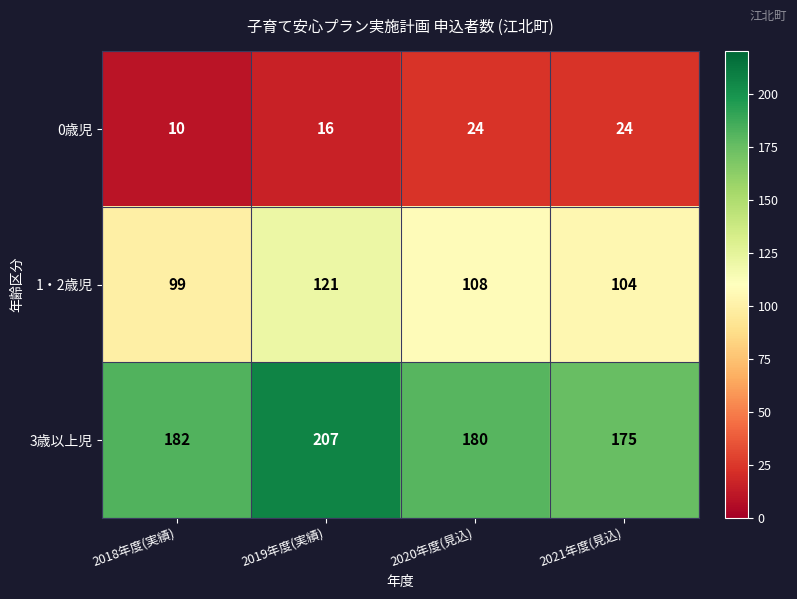

What is the difference between the highest and lowest values at 2018年度(実績)?

172